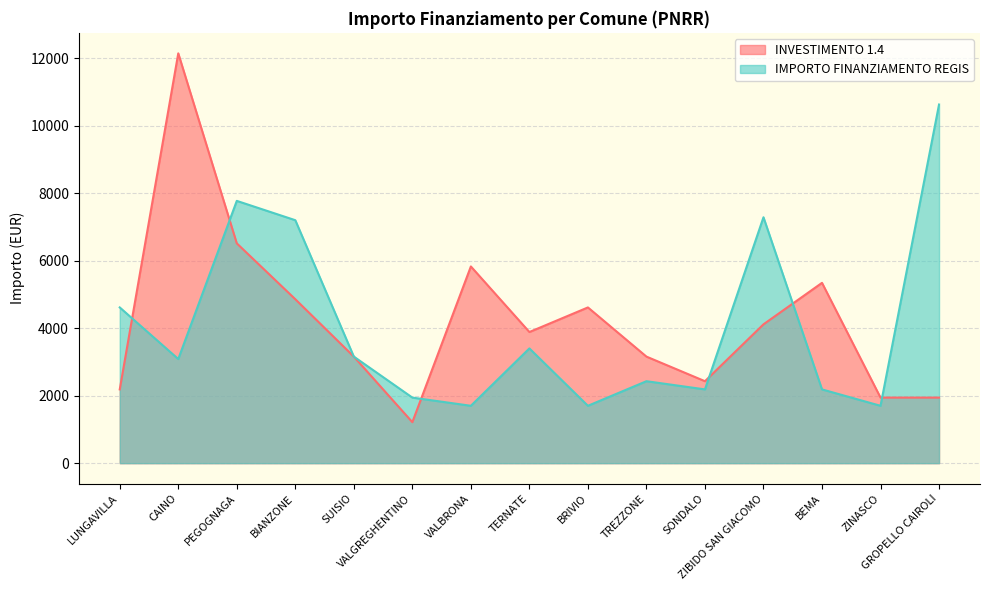

Where is the first local minimum for IMPORTO FINANZIAMENTO REGIS?

CAINO